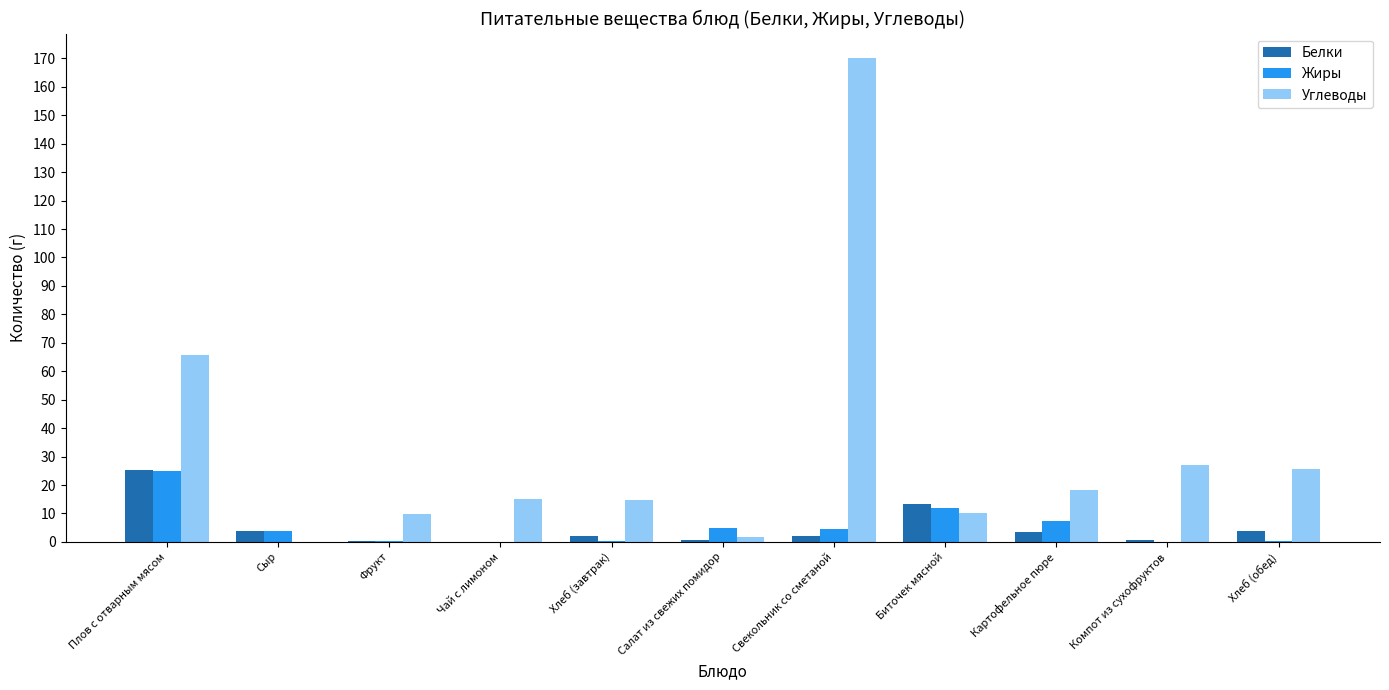

What is the greatest value displayed?

170.2